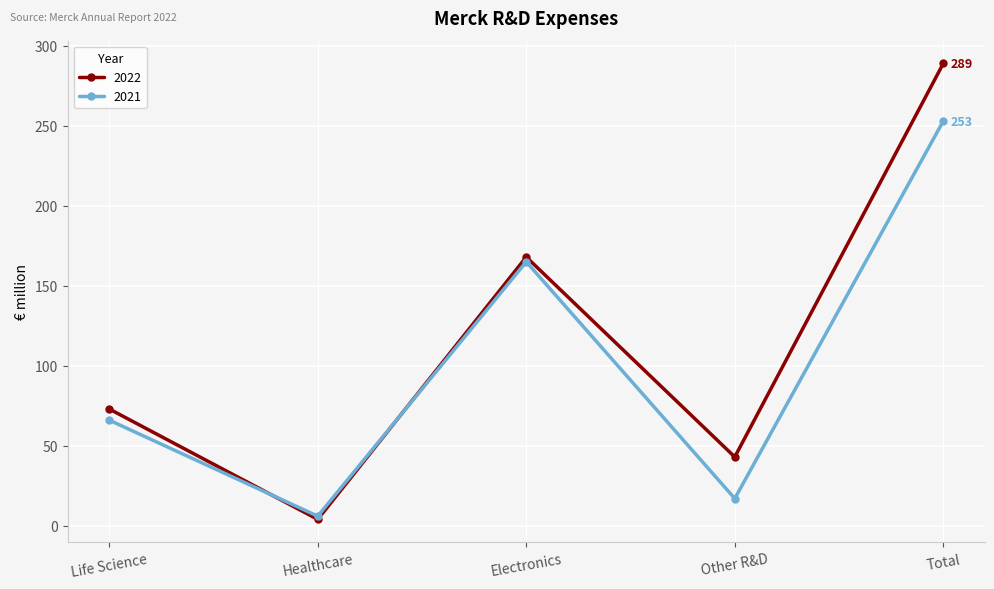

How many intersections are there between 2022 and 2021?

2